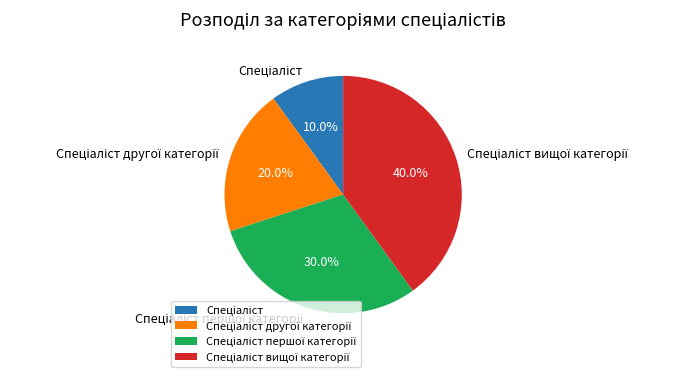

Is there a majority slice in this chart?

No